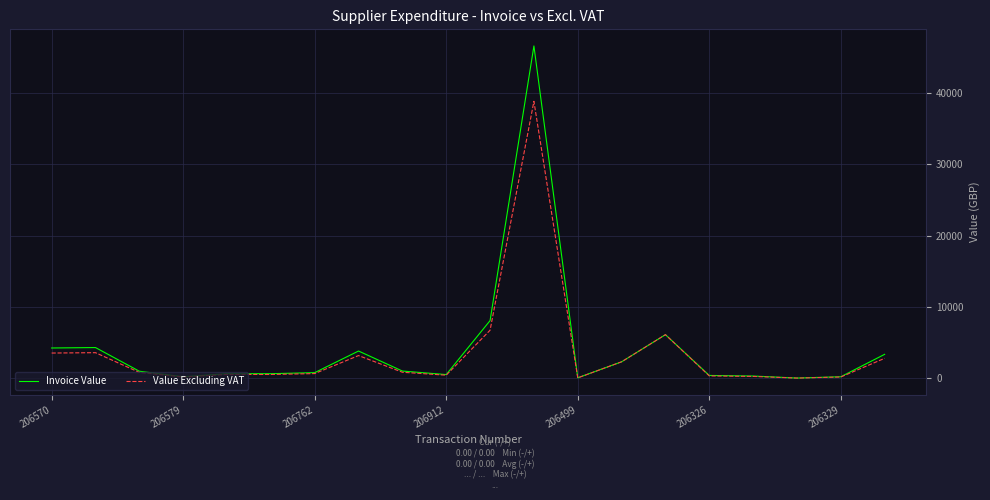

Which series has the largest range (max minus min)?

Invoice Value